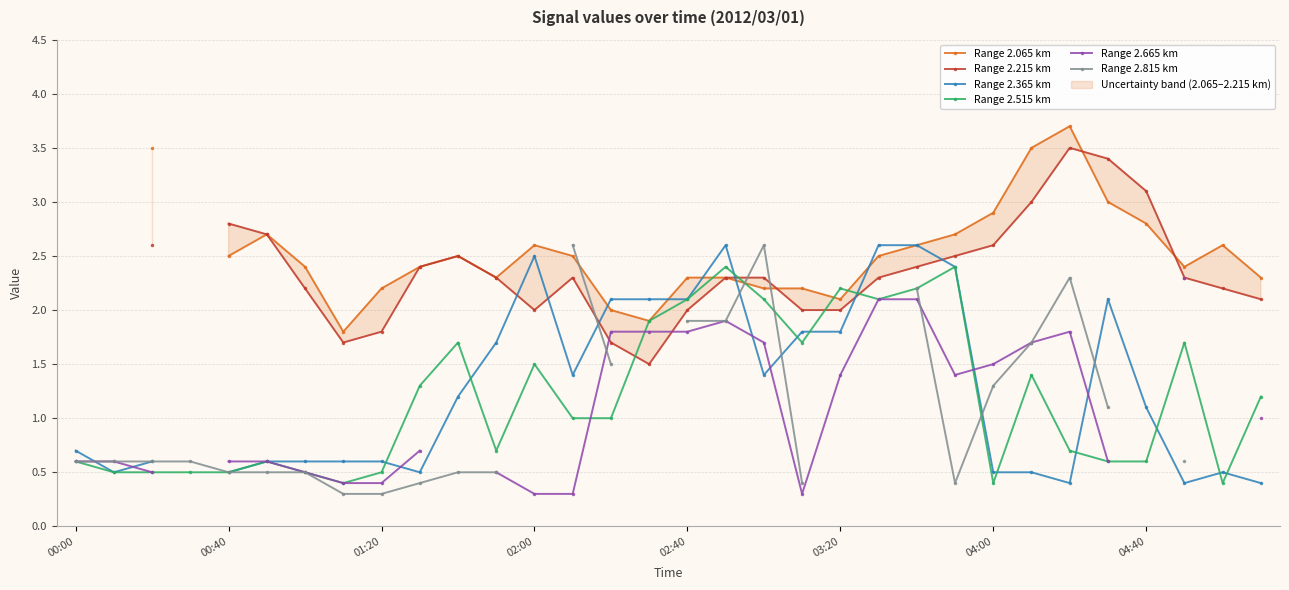

The Range 2.515 km series shows 1.5 at 02:00. True or false?

True